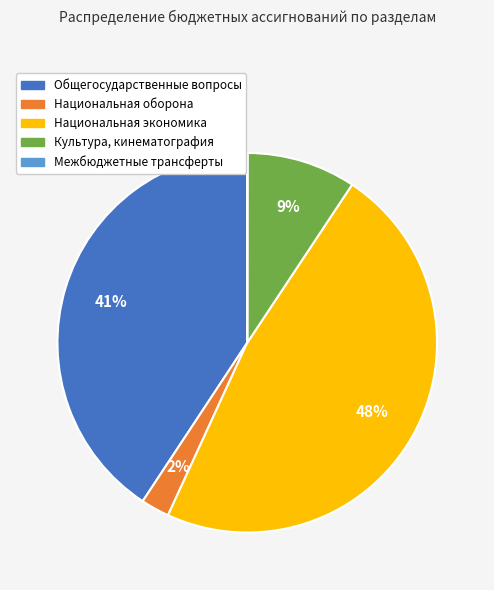

Which slice is the largest?

Национальная экономика